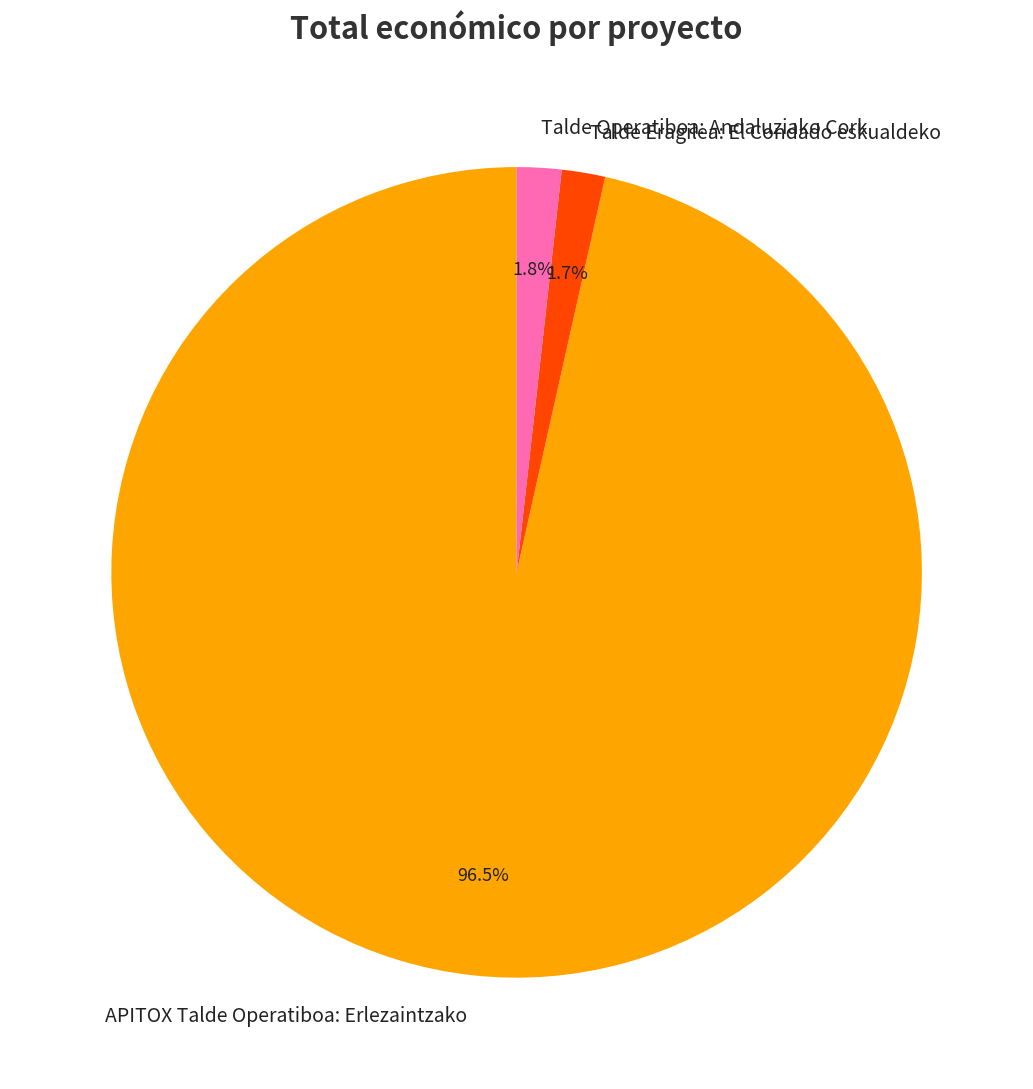

Is it true that Talde Eragilea: El Condado eskualdeko is 2% of the pie?

True